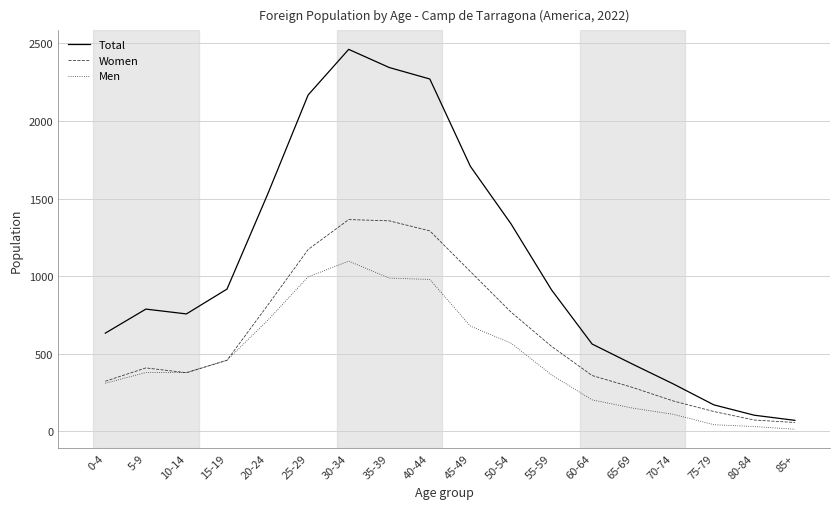

How many categories are shown in the chart?

18